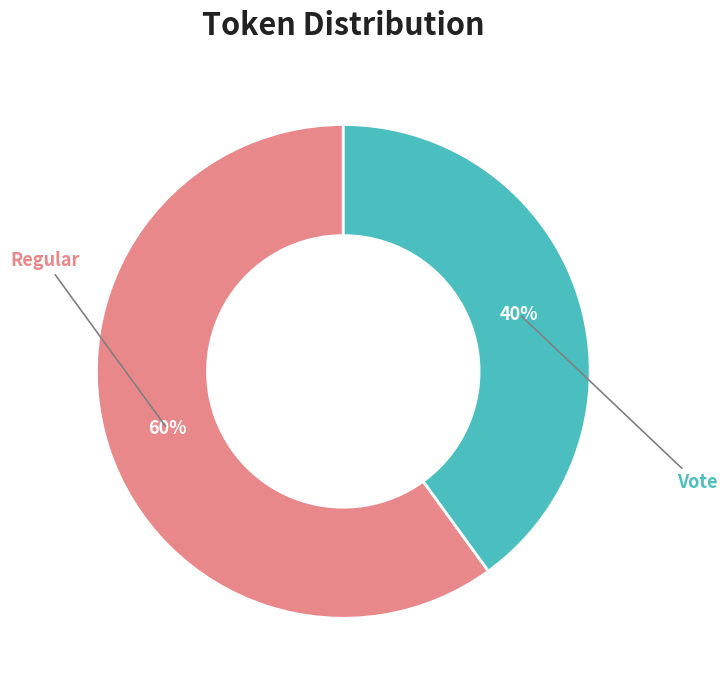

To the nearest percent, what is the average slice percentage?

50%